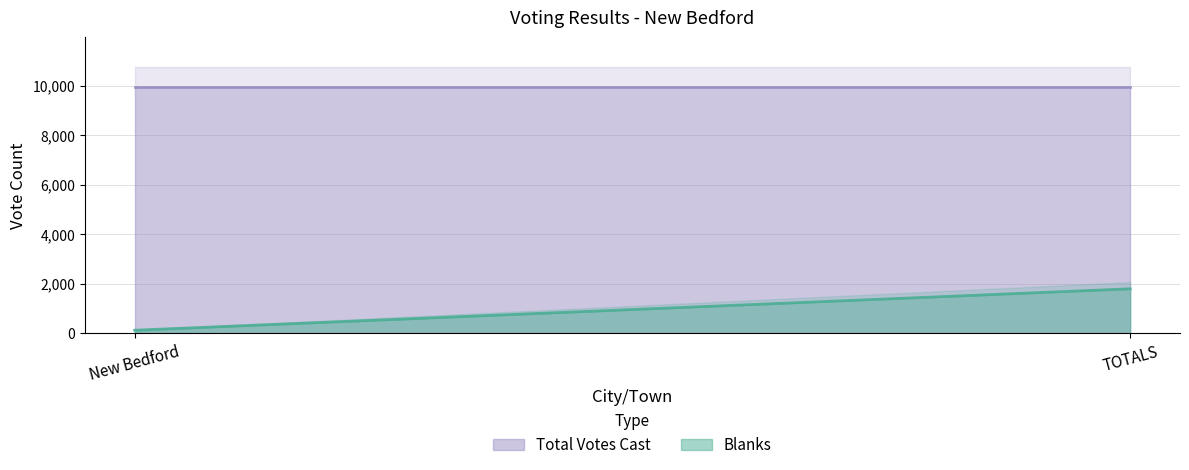

List the labels in order of Blanks value, largest first.

TOTALS, New Bedford